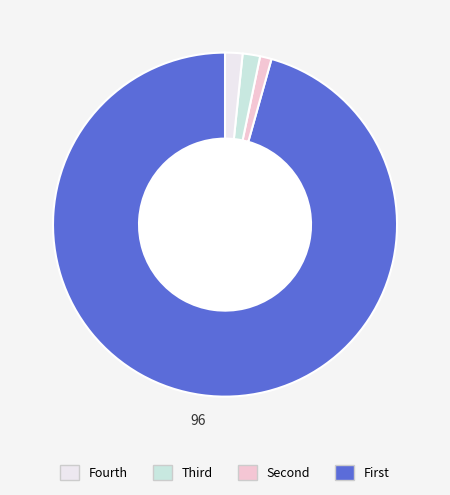

Is there any slice that represents more than half of the pie?

Yes